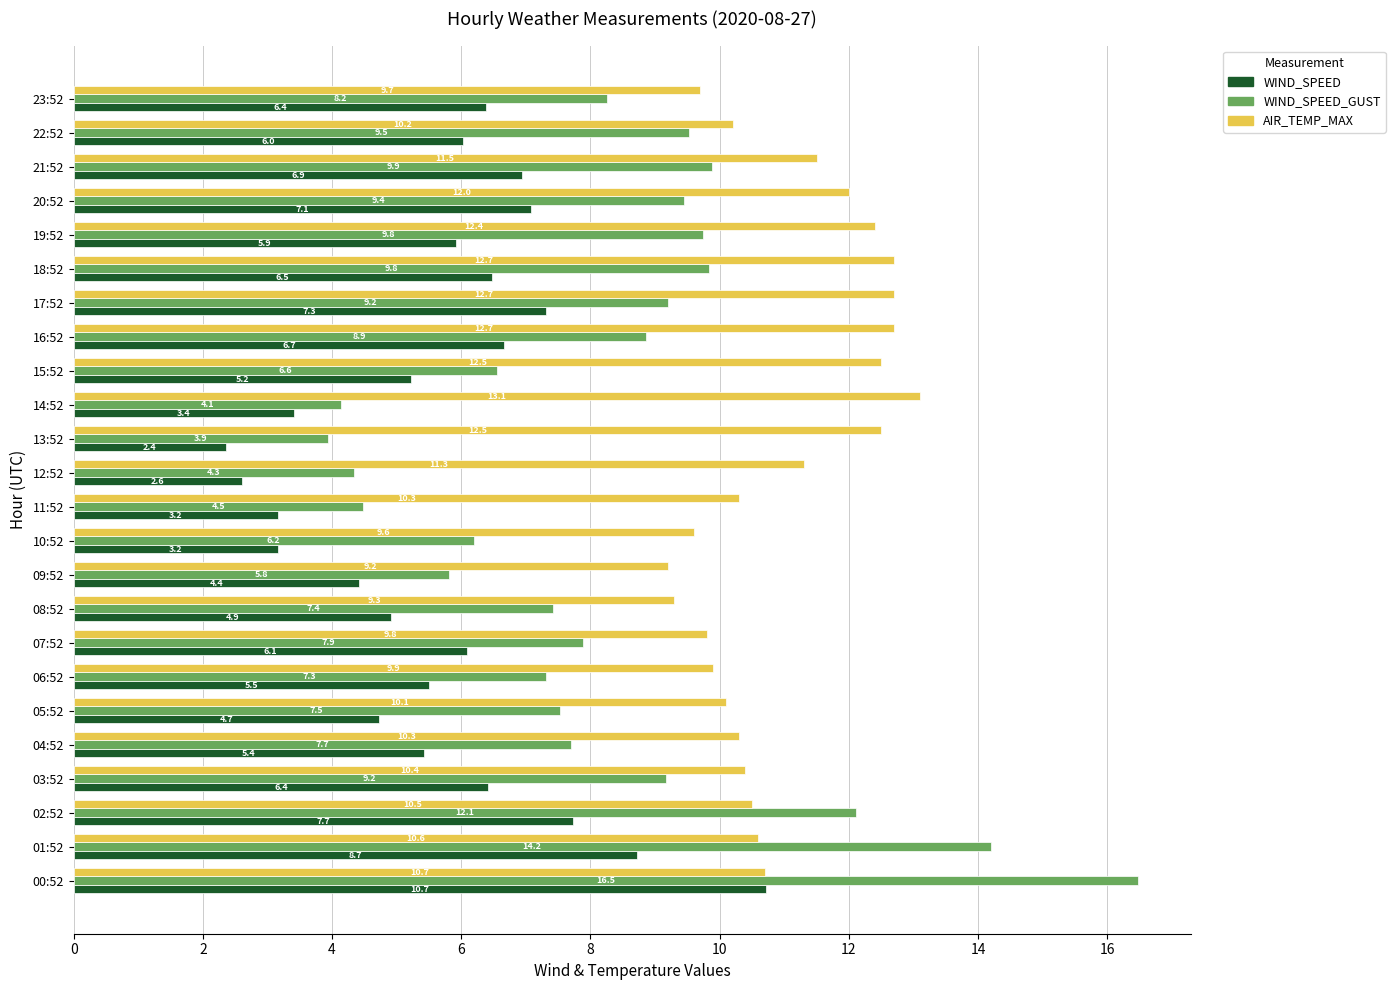

What is the minimum value shown in the chart?

2.4